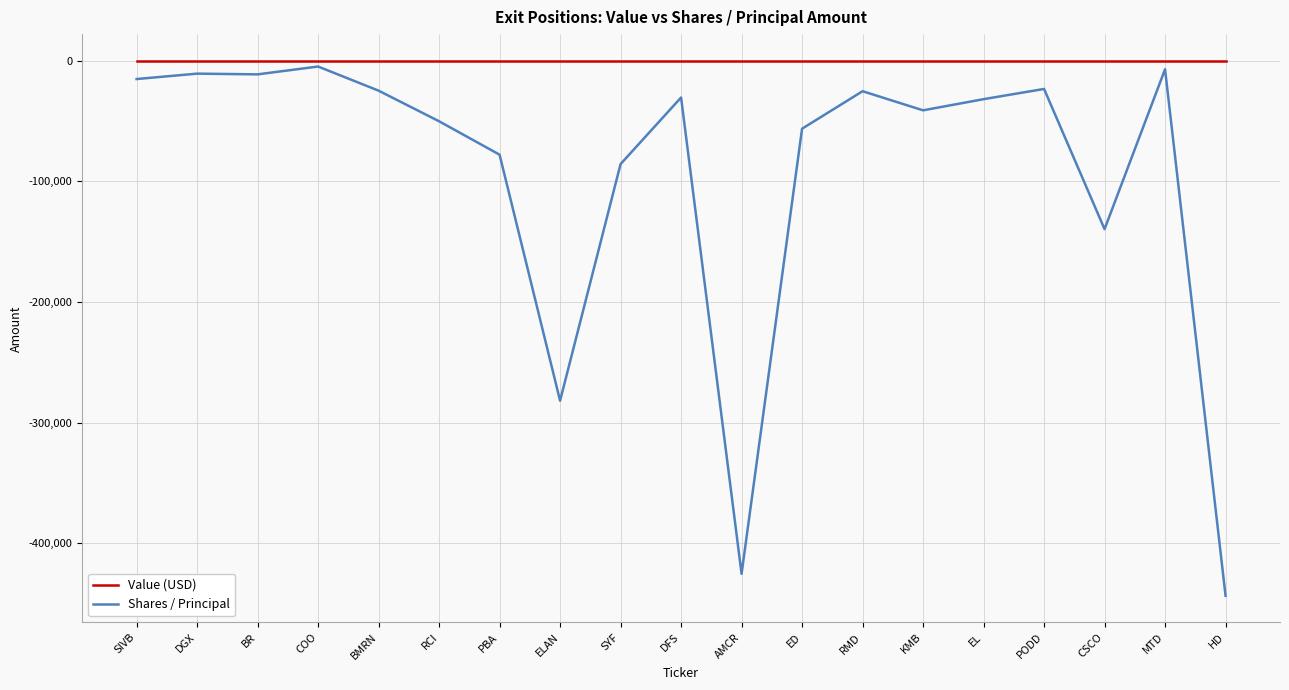

What is the smallest value displayed?

-443504